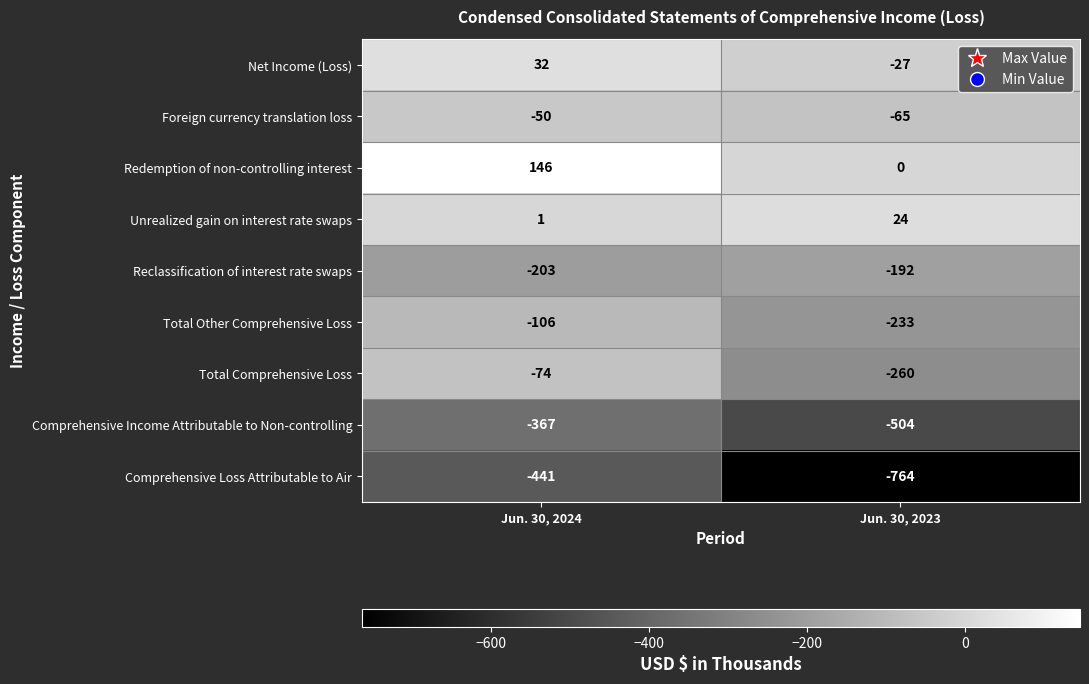

Which series has the widest spread of values?

Comprehensive Loss Attributable to Air